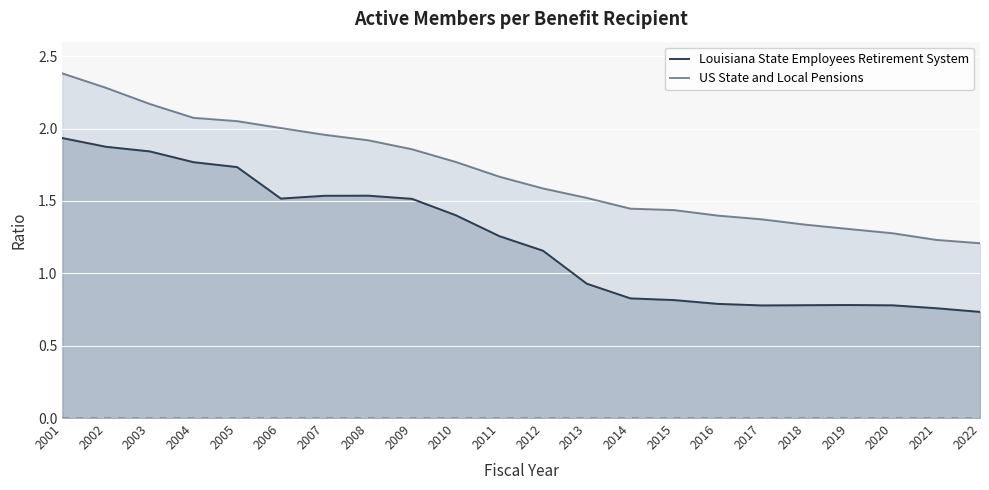

The value of US State and Local Pensions at 2016 is 2.5. True or false?

False